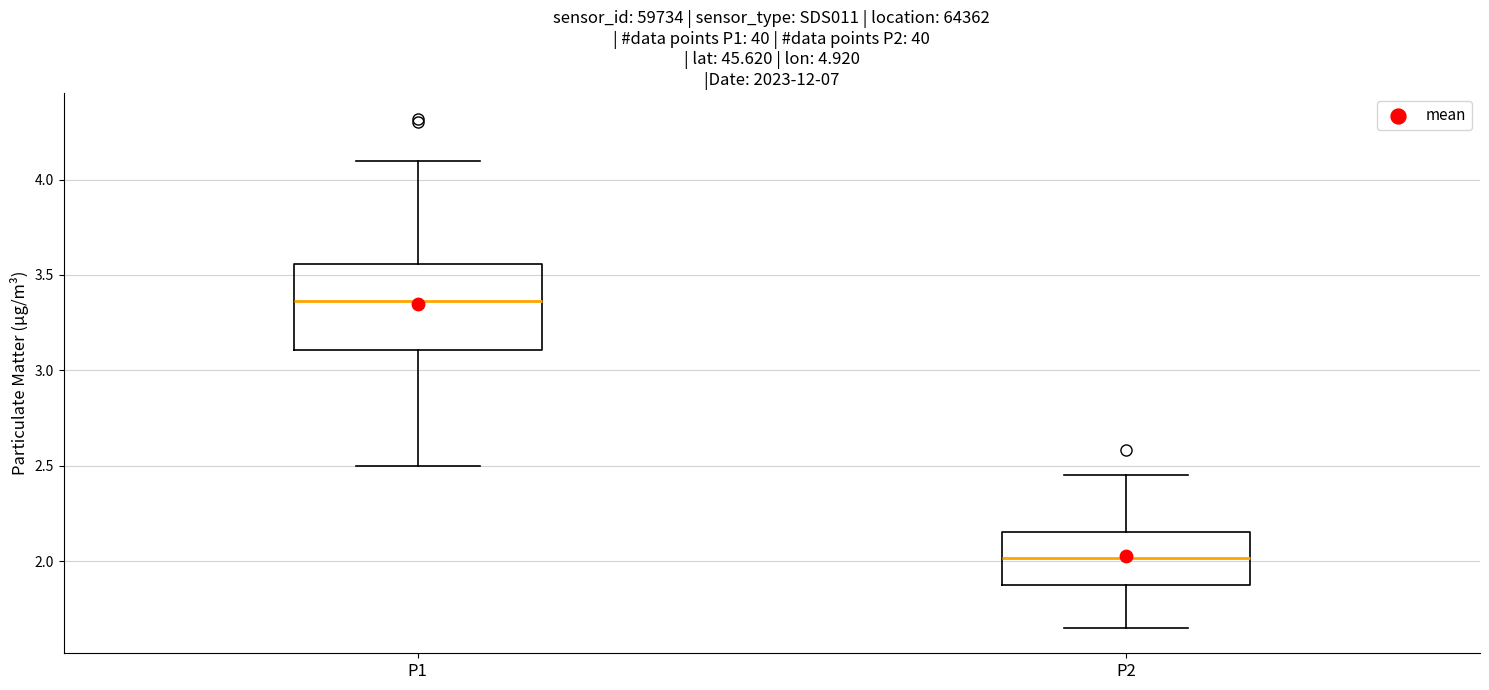

Comparing the boxes themselves (not the whiskers), which one is the tallest?

P1